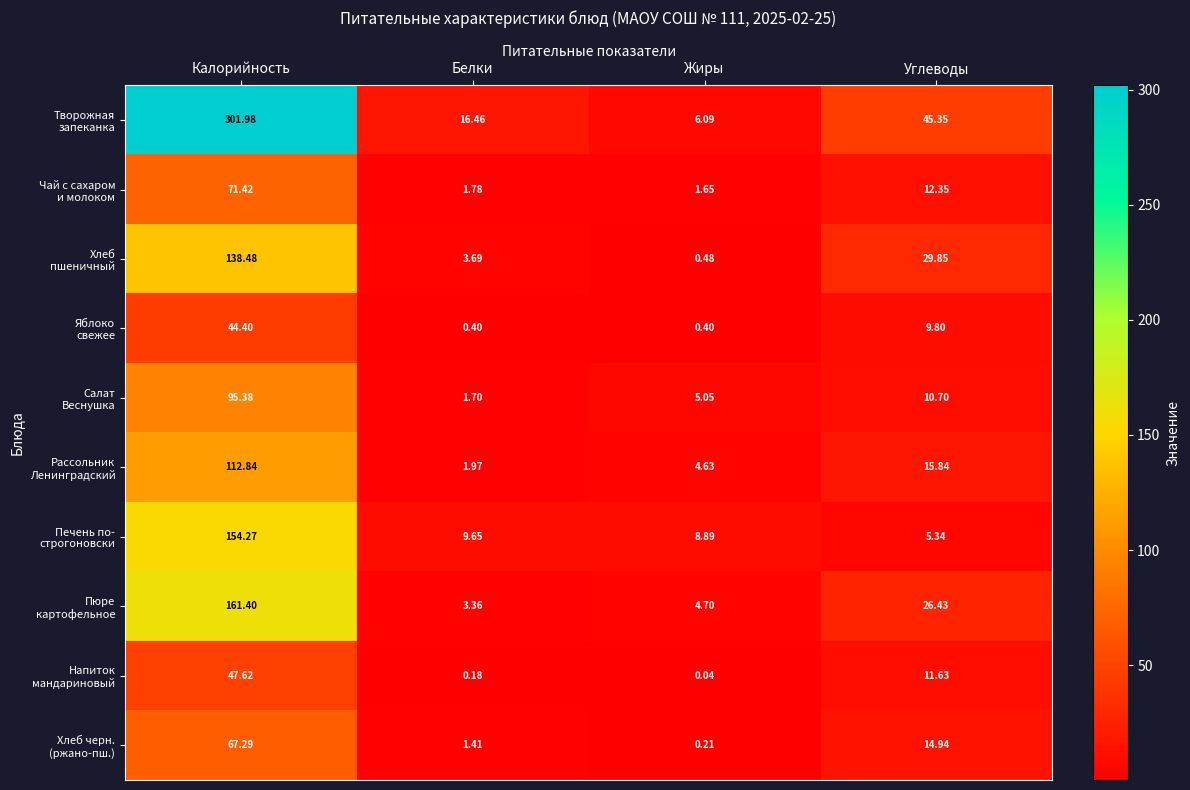

Which category has the lowest value across all series?

Жиры